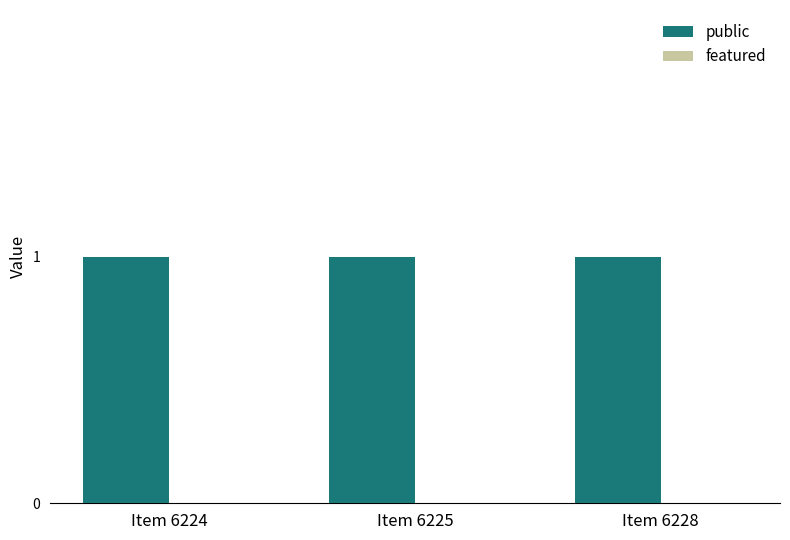

List the series in order of their overall mean, highest first.

public, featured